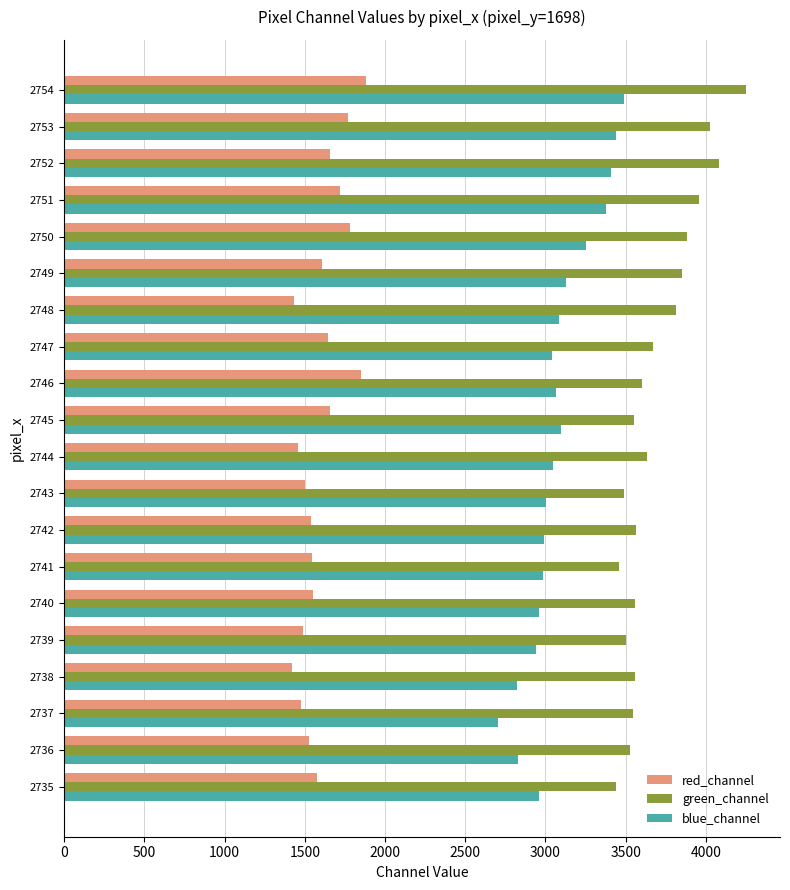

List the series in order of their peak value, highest first.

green_channel, blue_channel, red_channel